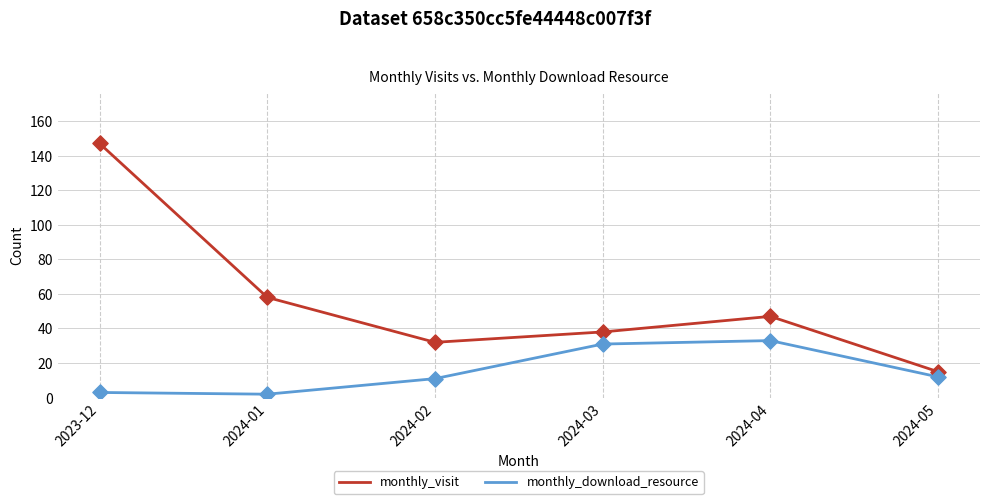

At which category is the sum across all series the highest?

2023-12